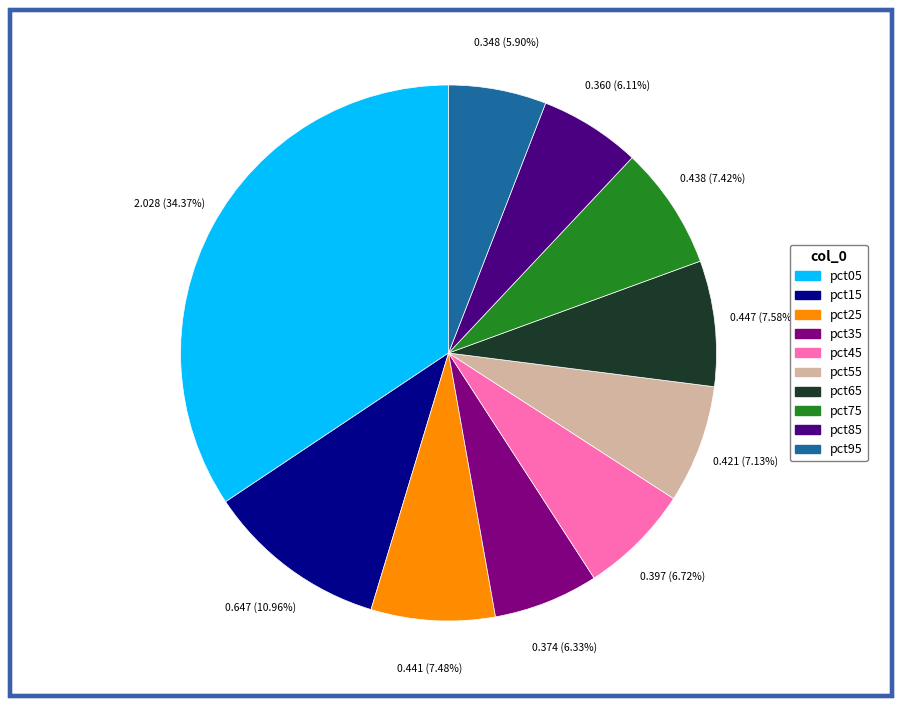

Which category has the biggest portion of the pie?

pct05